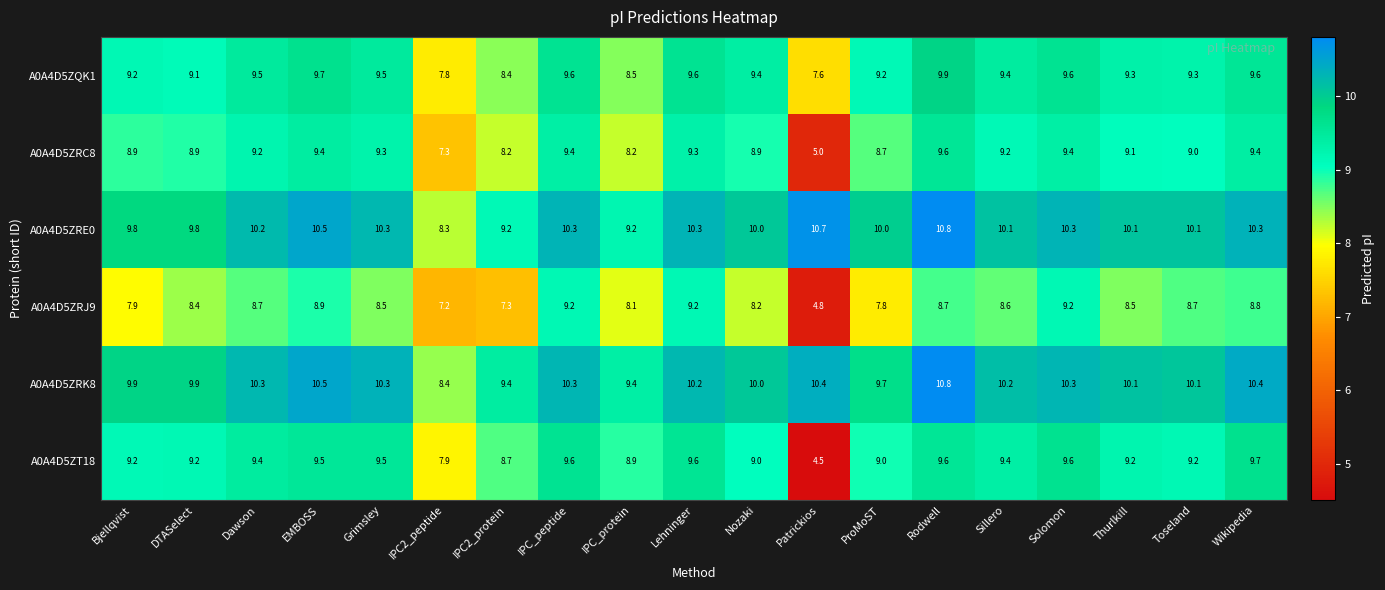

The A0A4D5ZRE0 series shows 2.2 at Thurlkill. True or false?

False